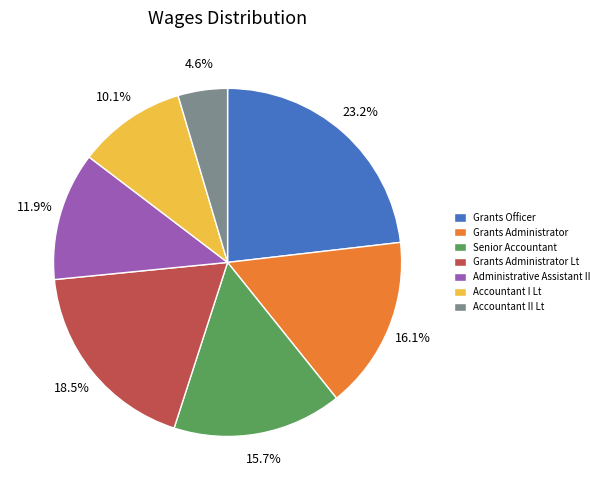

Is there any slice that represents more than half of the pie?

No